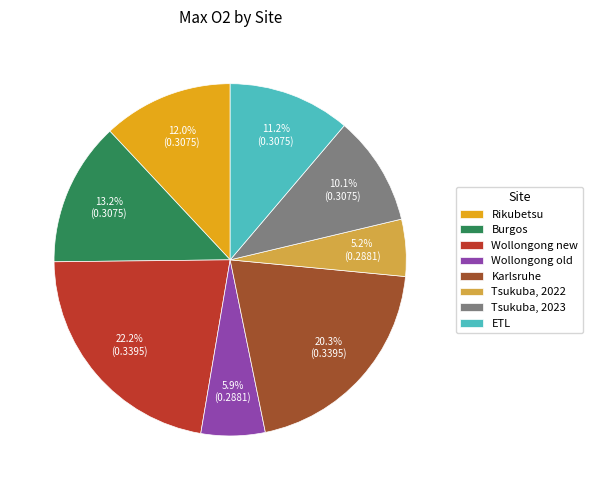

How many segments does this pie chart have?

8